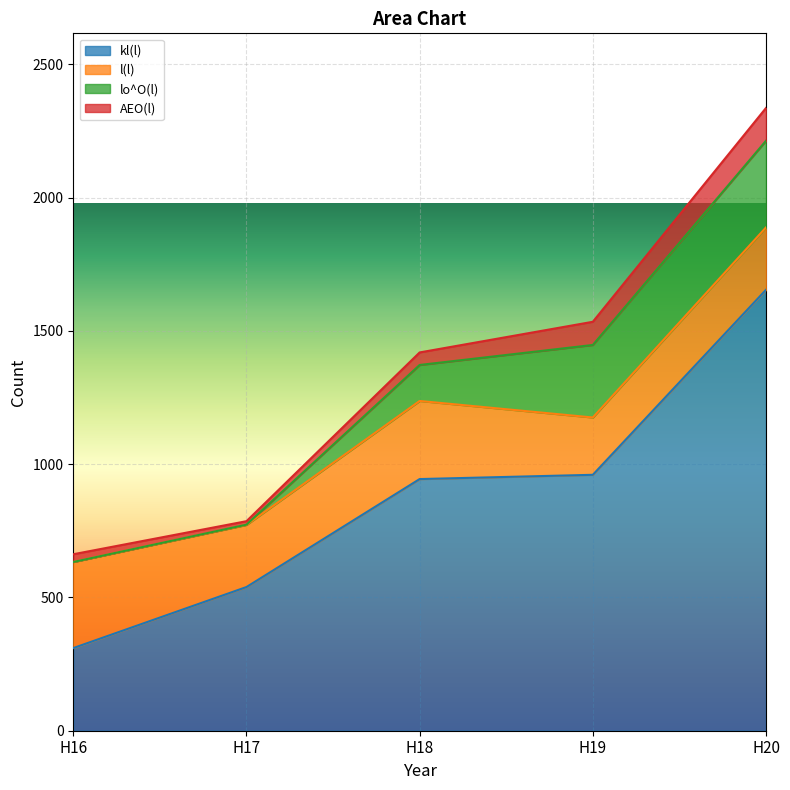

True or false: AEO(l) and l(l) cross at least once.

False